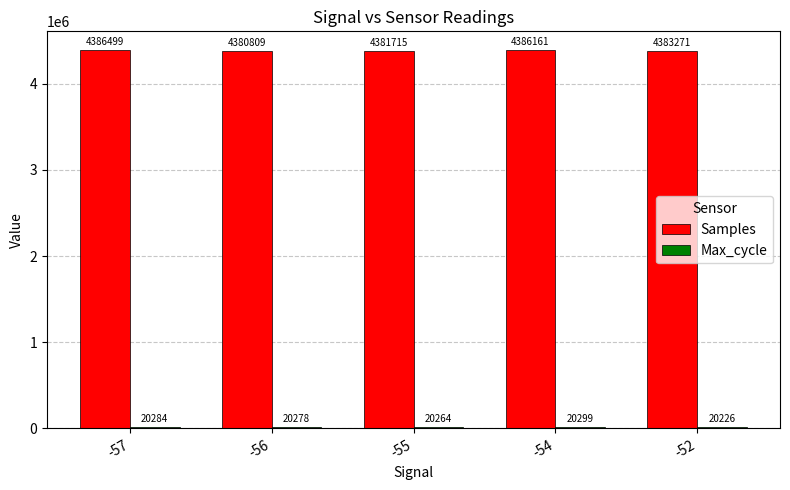

What is the sum of the Samples values at -54 and -56?

8766970